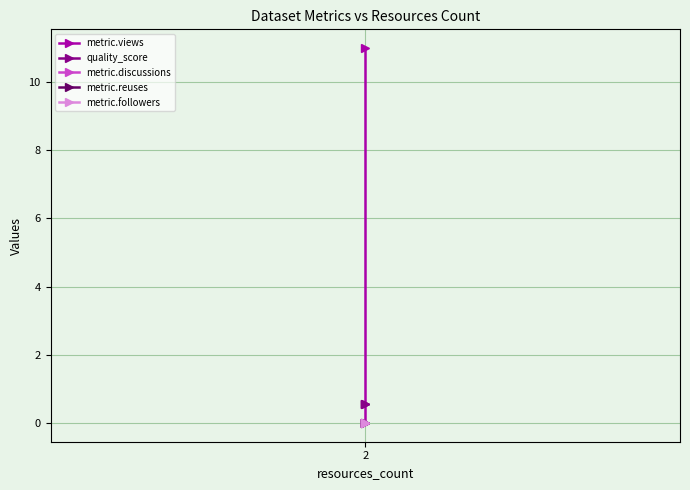

What is the label of the 3rd point from the right?

2